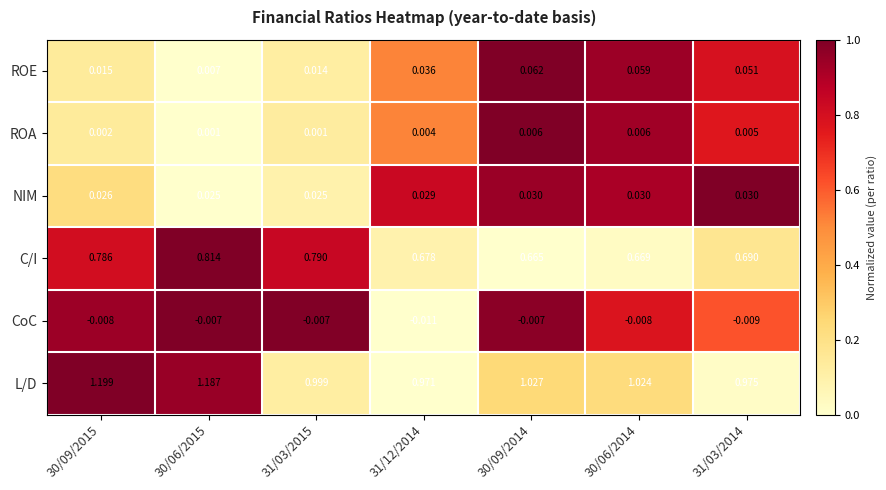

Which series changed the most between 30/09/2015 and 30/06/2014?

L/D